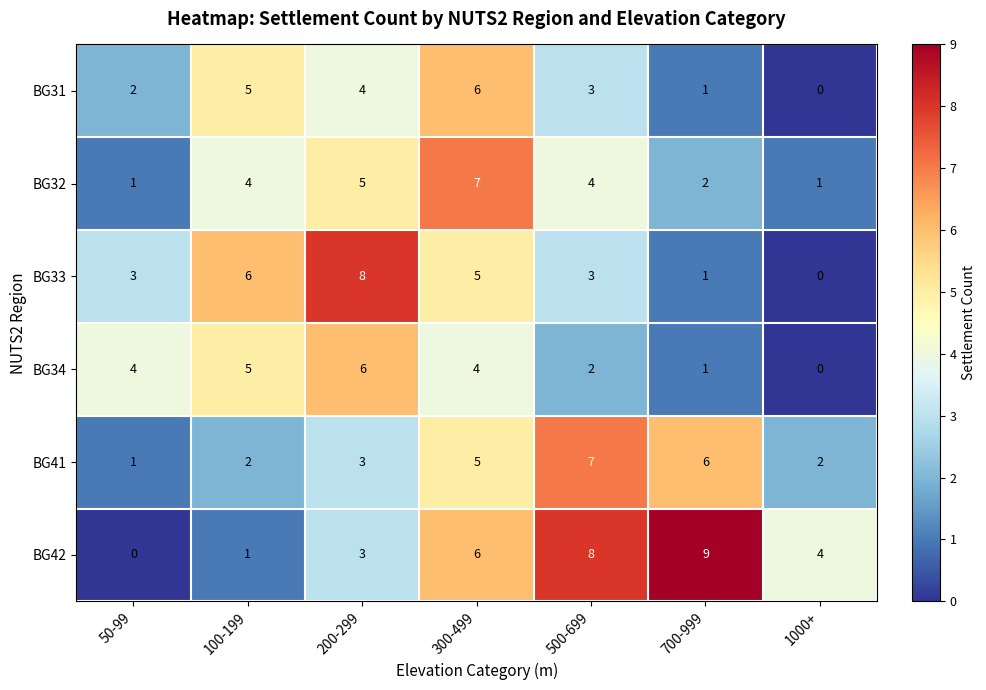

How many BG42 values are between 1 and 8?

5